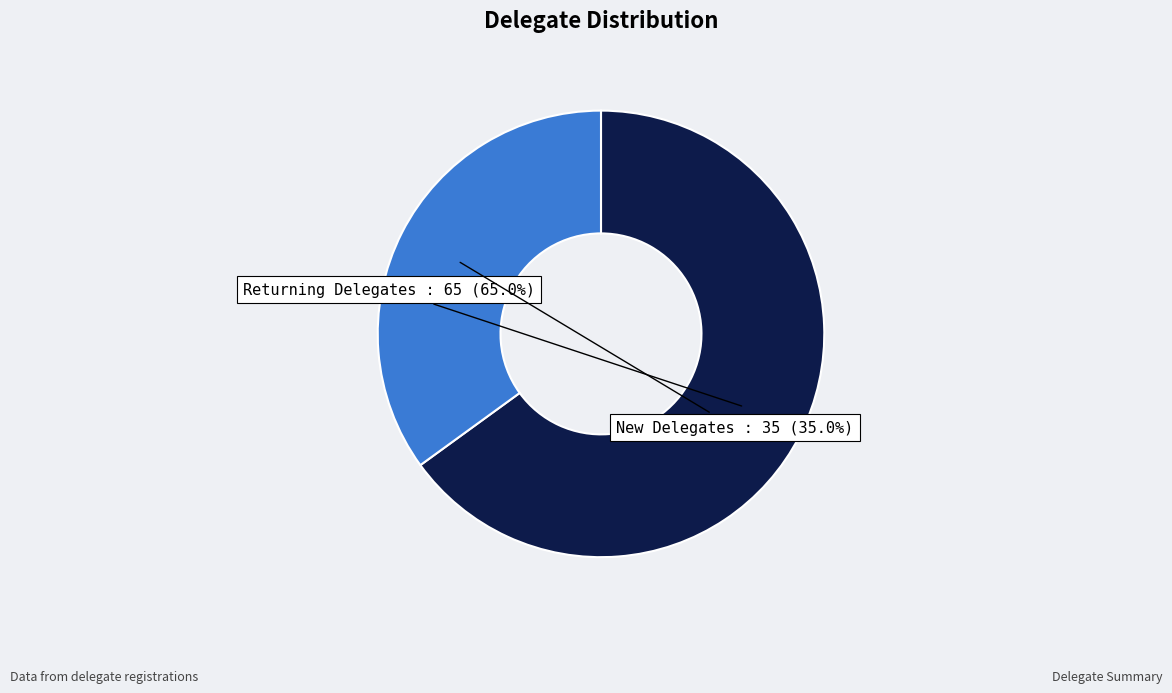

To the nearest percent, what portion does New Delegates represent?

35%